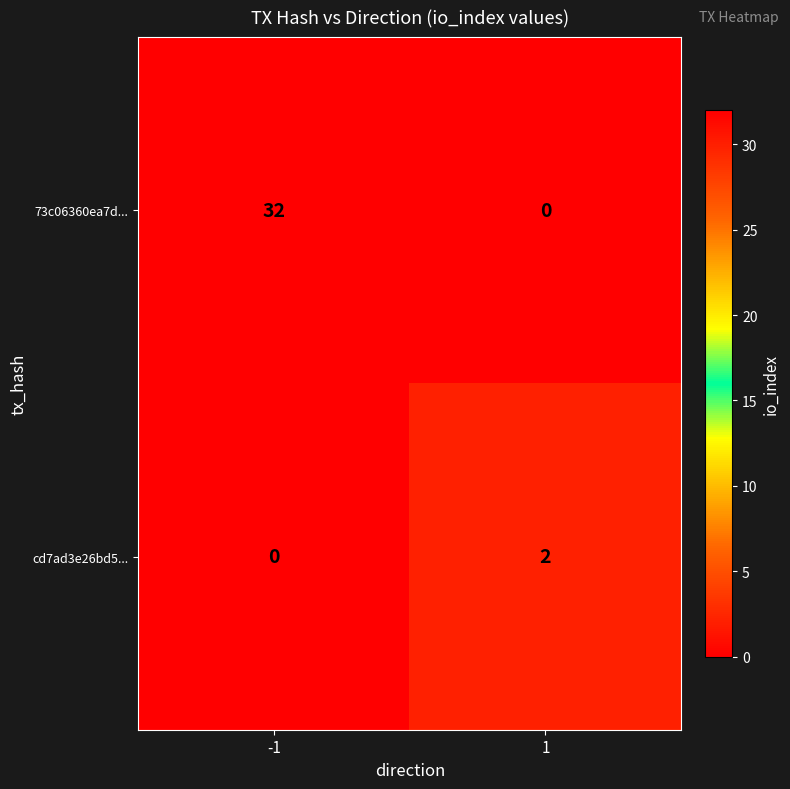

Count the number of data series in this chart.

2